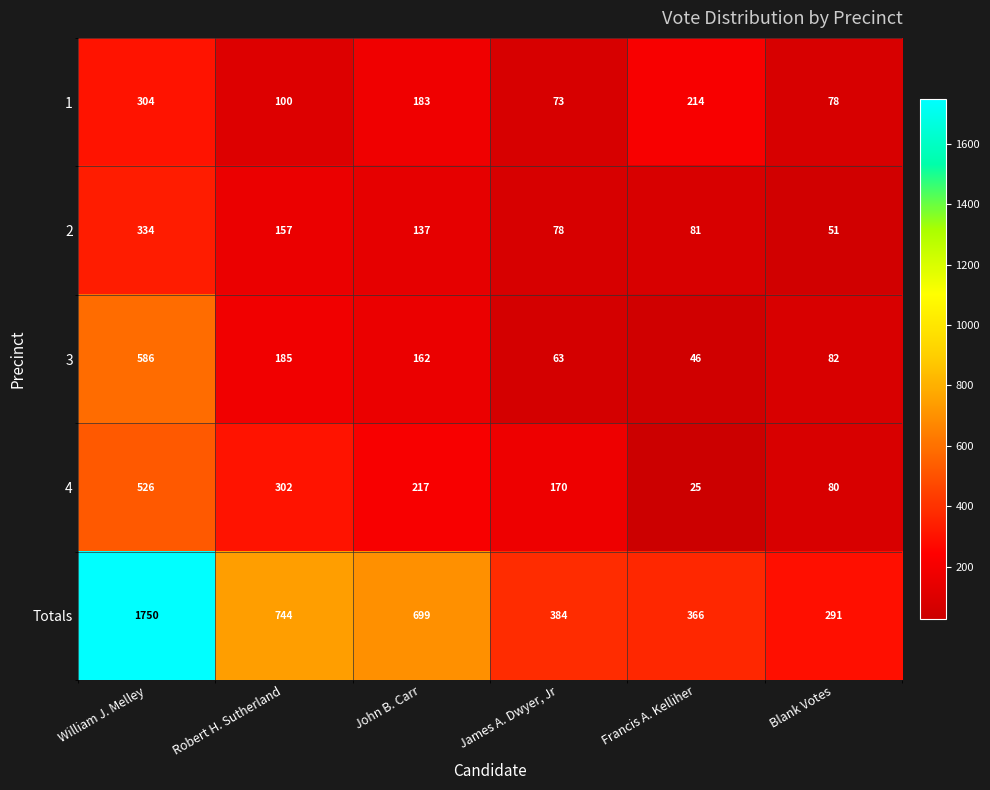

Is it true that 3 equals 82 at Blank Votes?

True